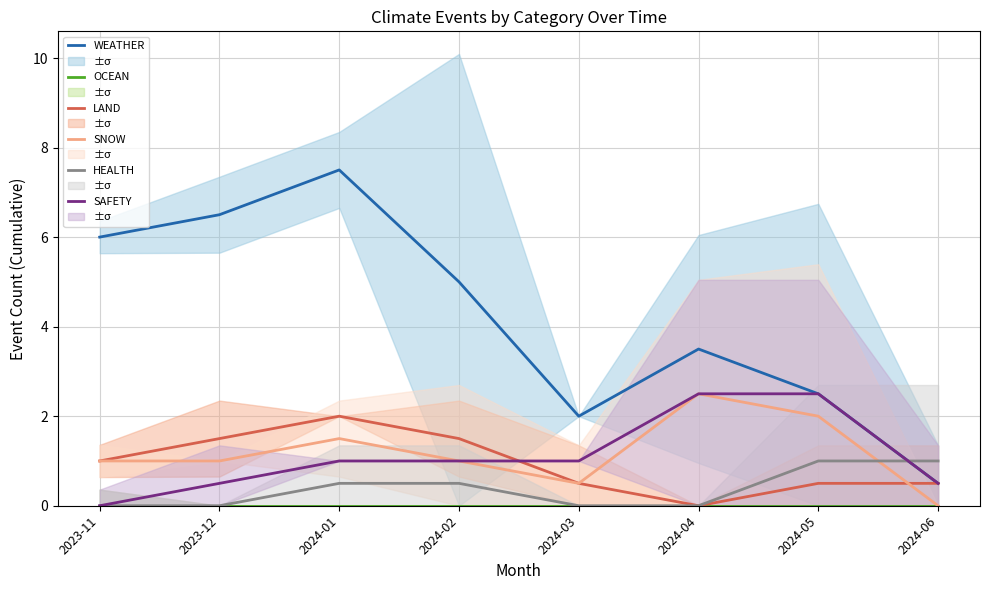

True or false: HEALTH and SAFETY cross at least once.

True